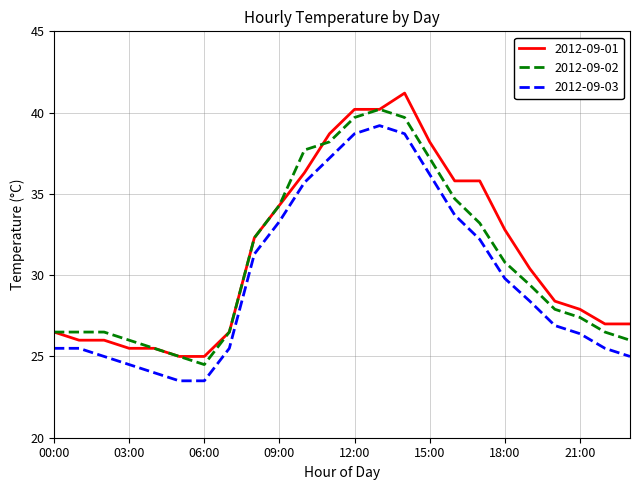

What is the maximum value shown in the chart?

41.2